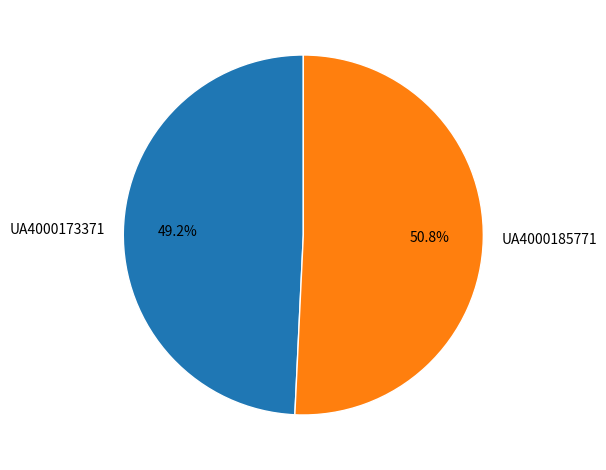

Is it true that UA4000185771 is 64% of the pie?

False